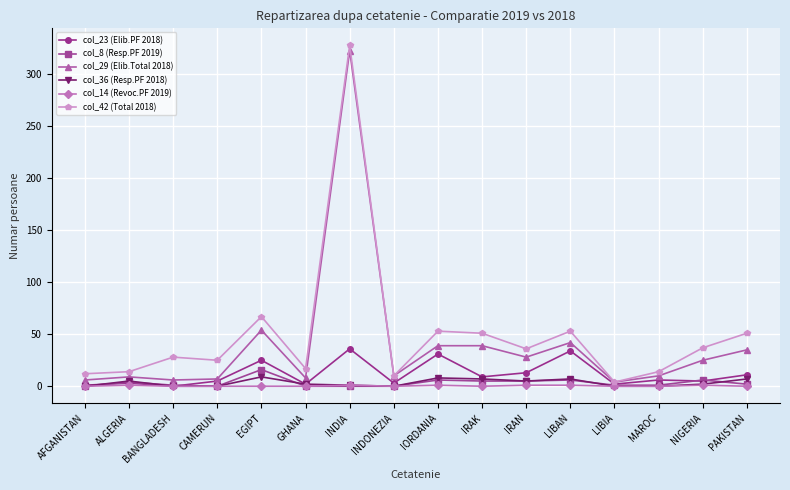

True or false: col_42 (Total 2018) has more than 1 points higher than both neighbors.

True